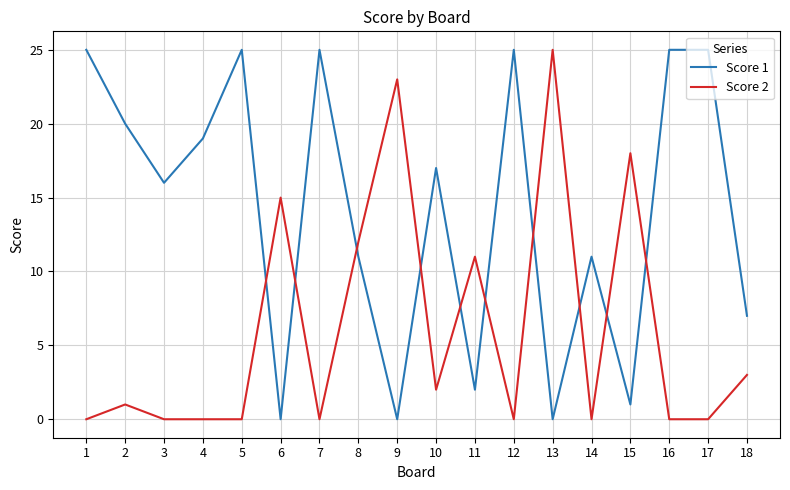

Reading left to right, list all the values displayed in this chart.

Score 1: 25	20	16	19	25	0	25	11	0	17	2	25	0	11	1	25	25	7
Score 2: 0	1	0	0	0	15	0	12	23	2	11	0	25	0	18	0	0	3